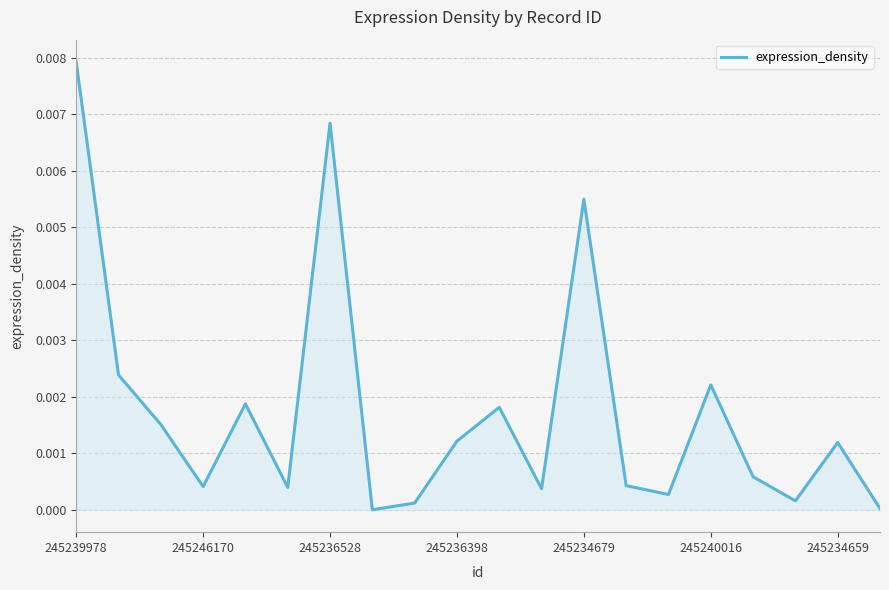

How many series are shown in this chart?

1